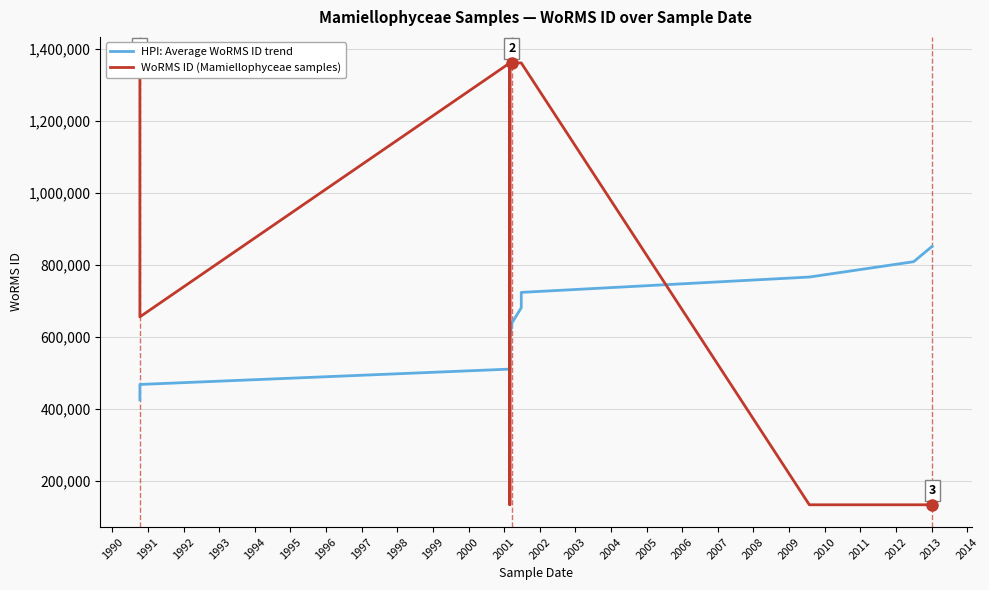

What is the sum of all WoRMS ID (Mamiellophyceae samples) values?

9372025.0